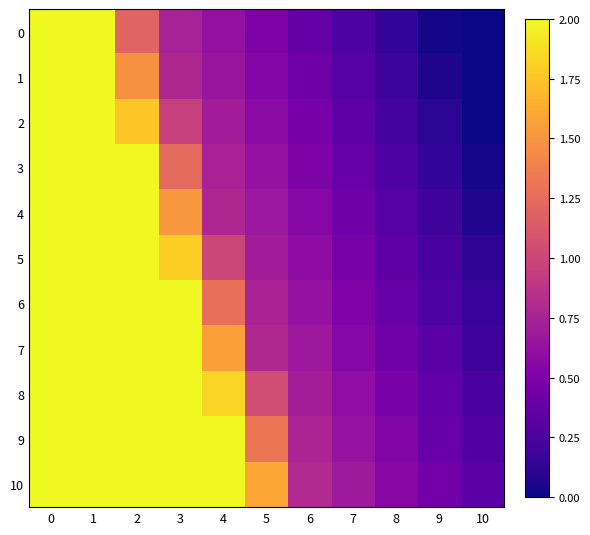

How many data points does each series have?

11